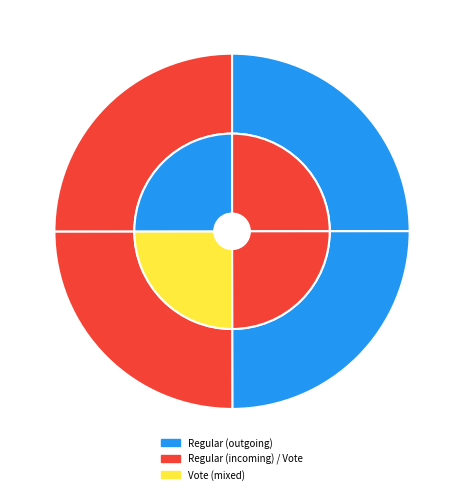

Does any single category account for the majority?

No